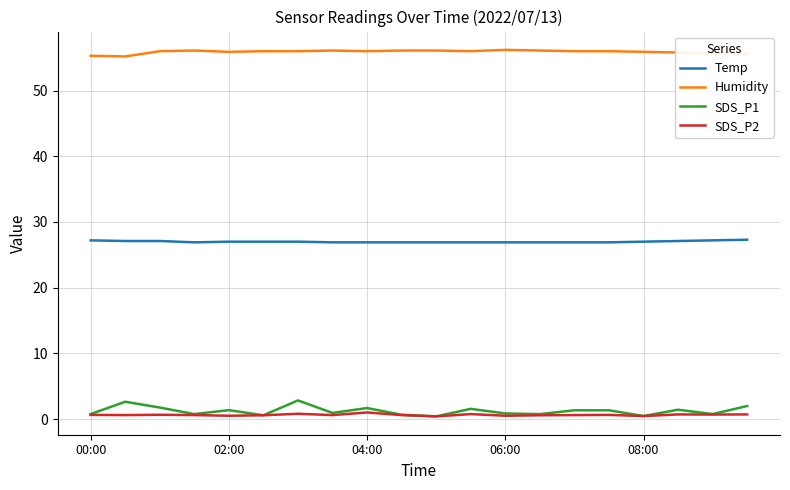

What is the maximum value for SDS_P1?

2.8